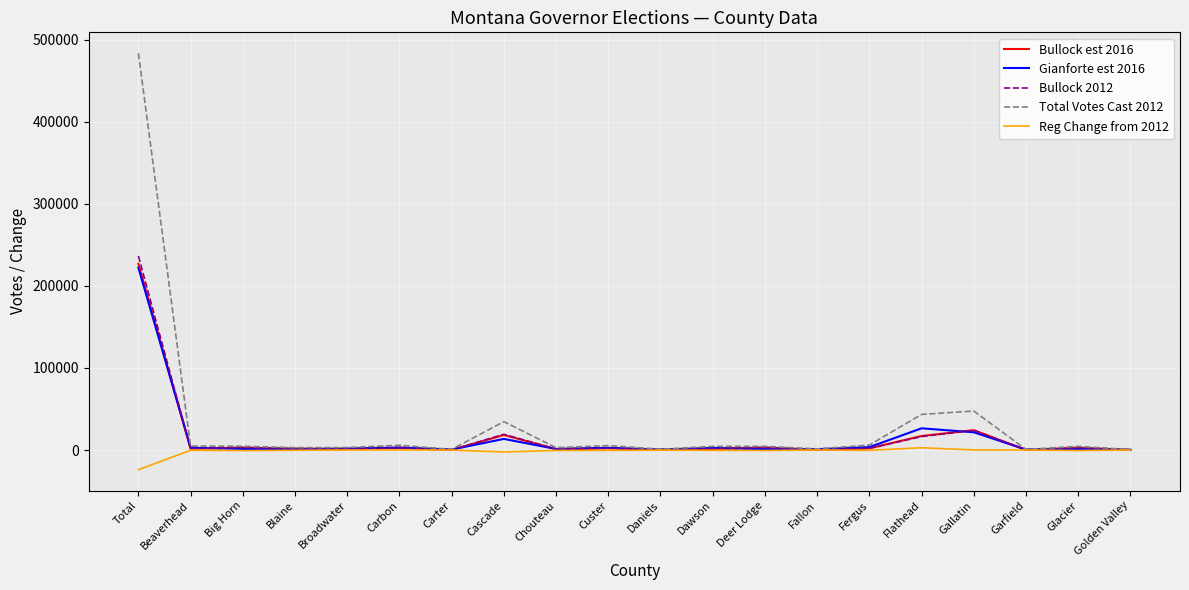

At which category is the sum across all series the highest?

Total